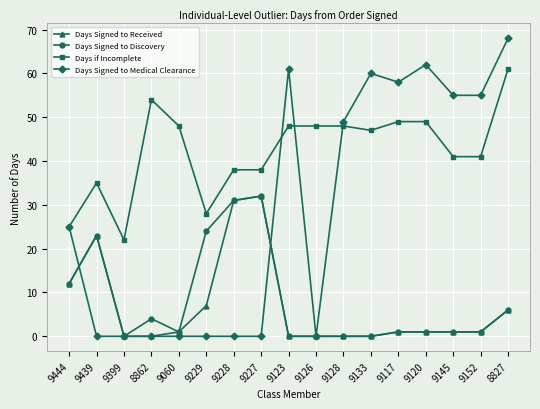

True or false: Days Signed to Discovery has more than 0 points higher than both neighbors.

True